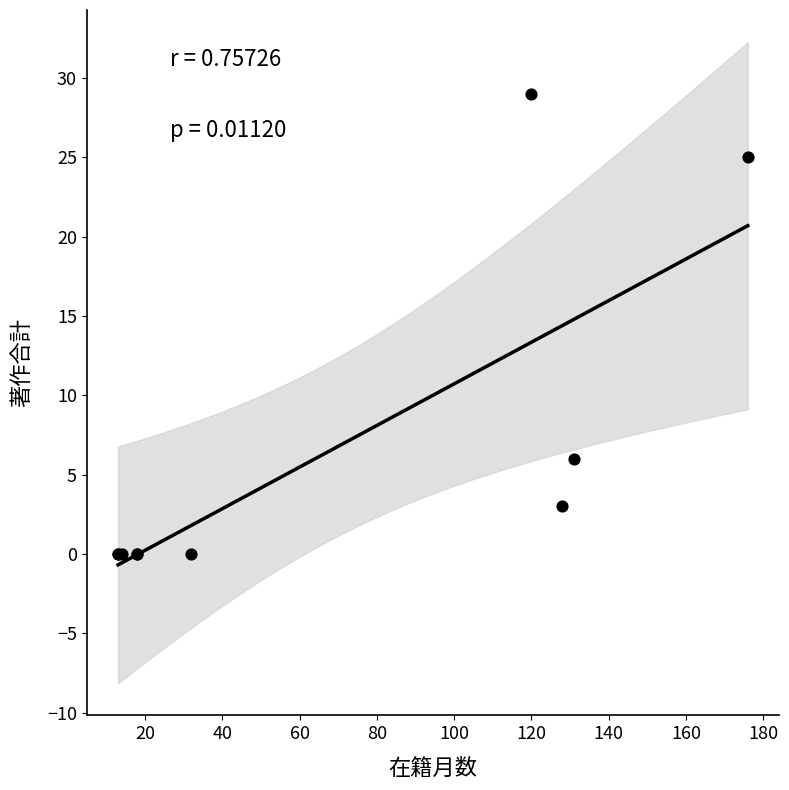

What Y value in the scatter plot is closest to 14?

6